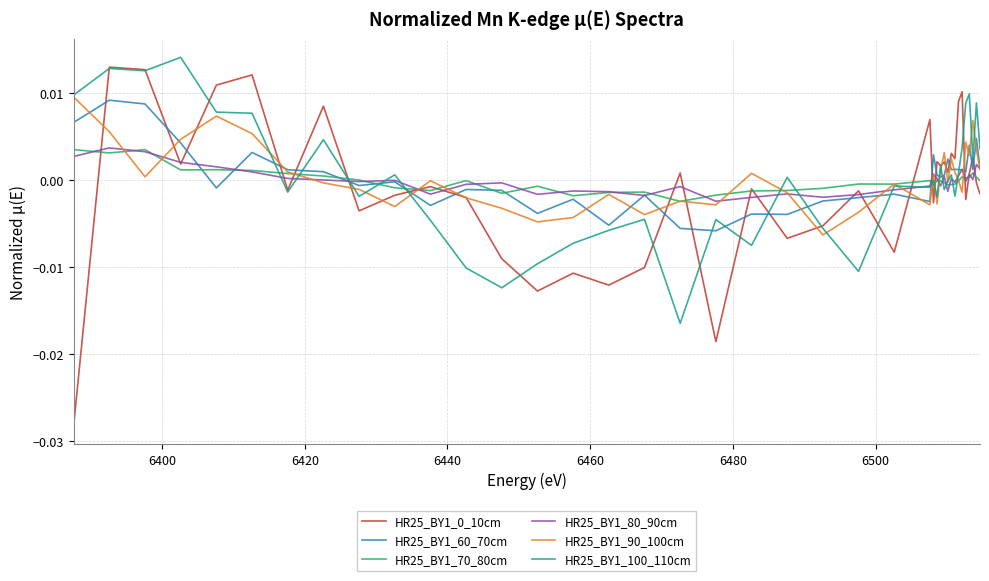

True or false: HR25_BY1_90_100cm has more than 1 points higher than both neighbors.

True